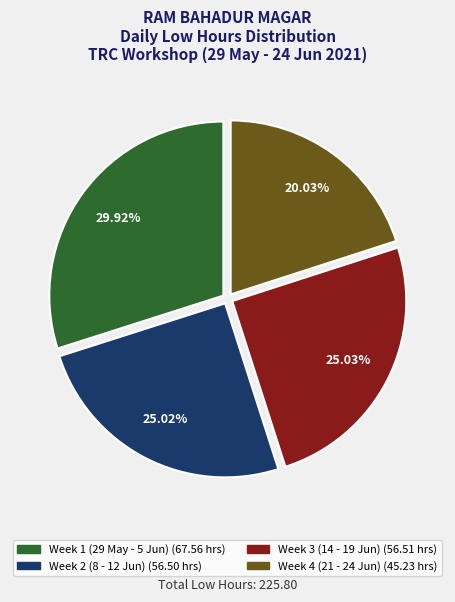

Is there any slice that represents more than half of the pie?

No